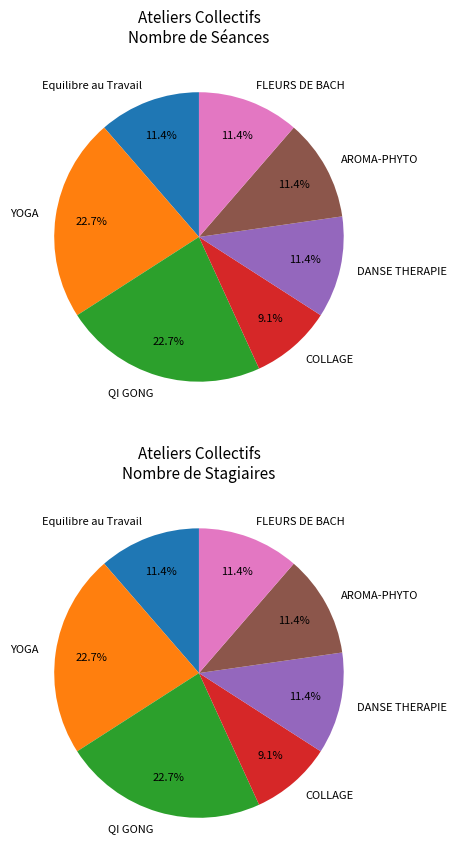

What percentage is the Equilibre au Travail slice, to the nearest percent?

11%